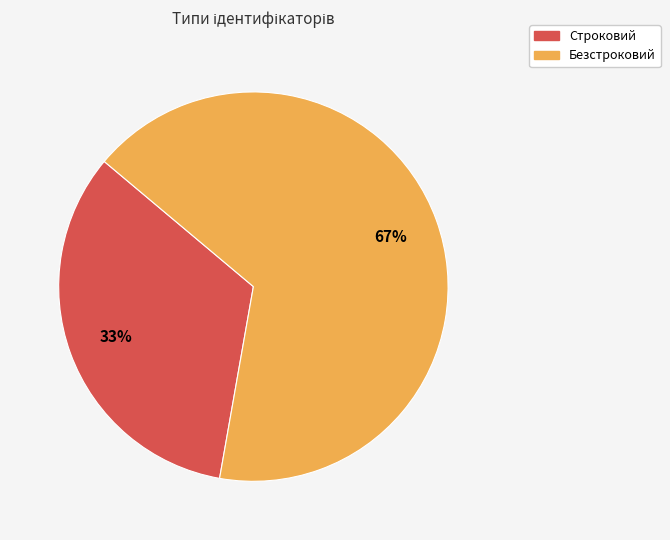

To the nearest percent, what is the average slice percentage?

50%